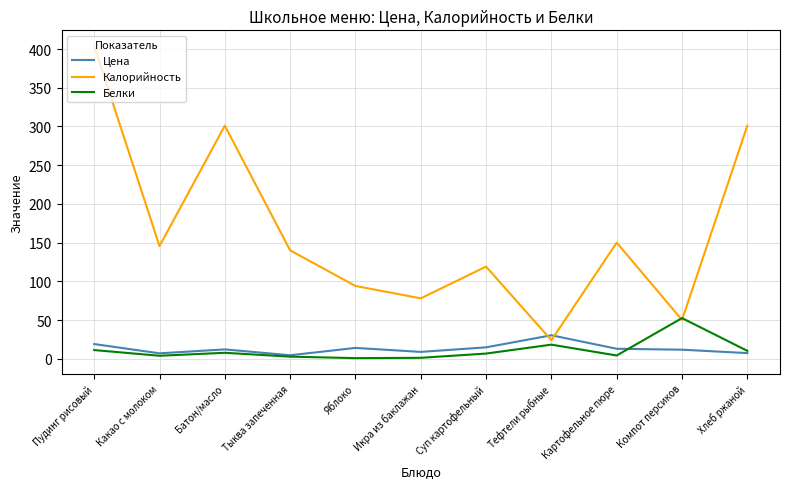

Which series has the largest total across all categories?

Калорийность